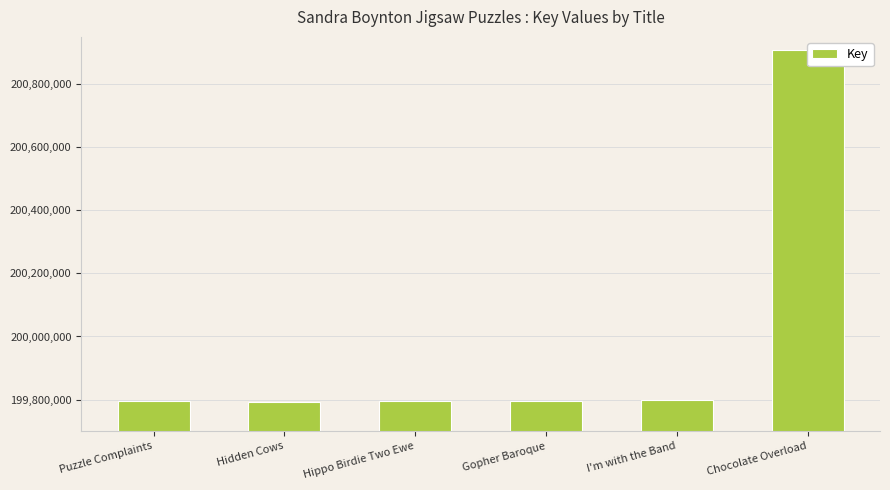

The chart shows a value of 333947287 at Chocolate Overload. True or false?

False